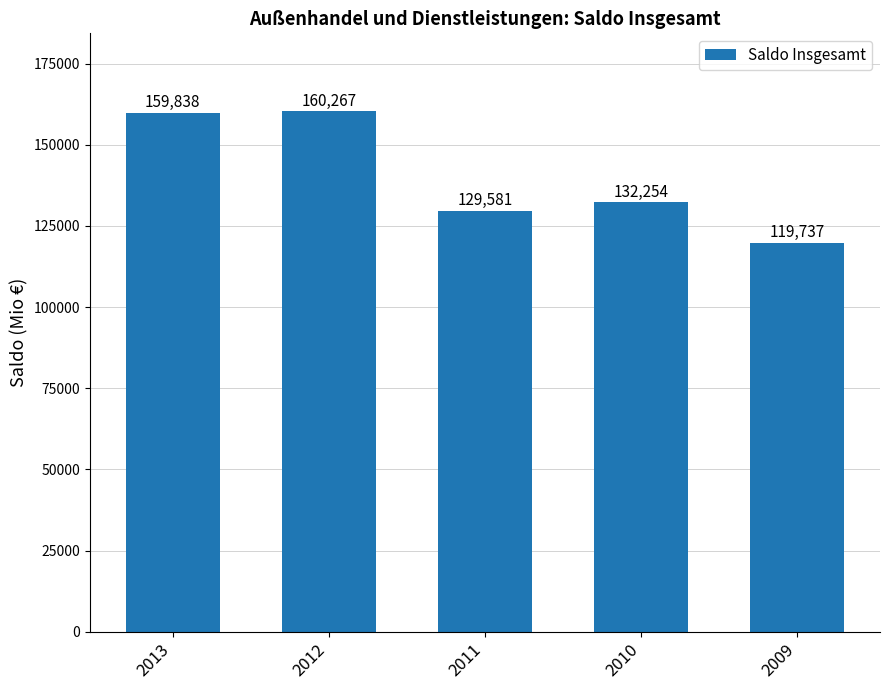

How many bars are there in total?

5